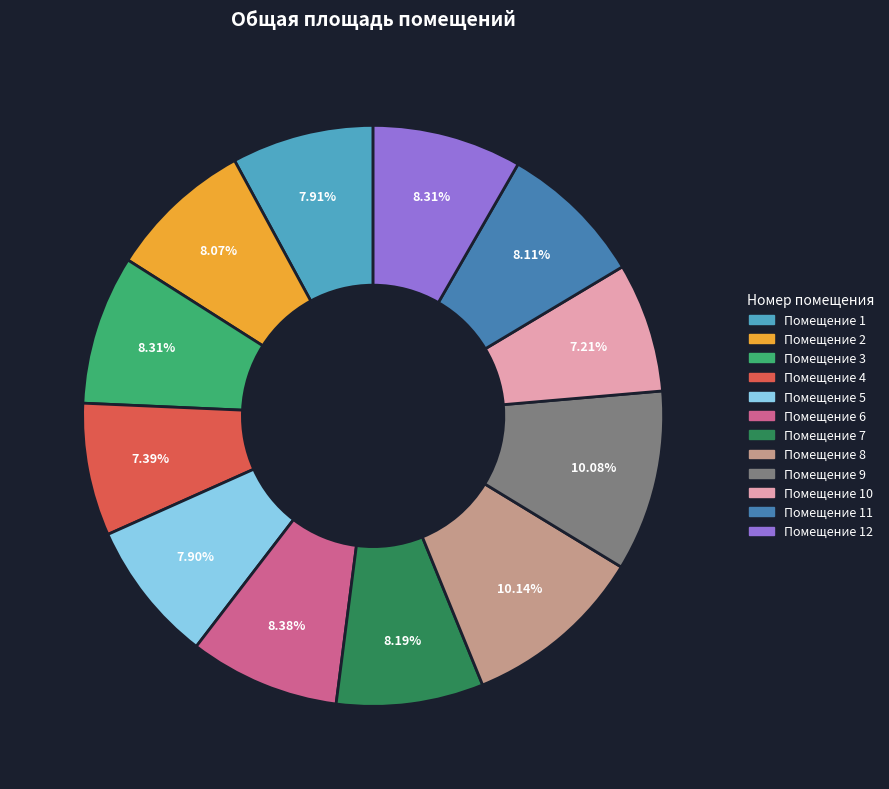

Is there any slice that represents more than half of the pie?

No